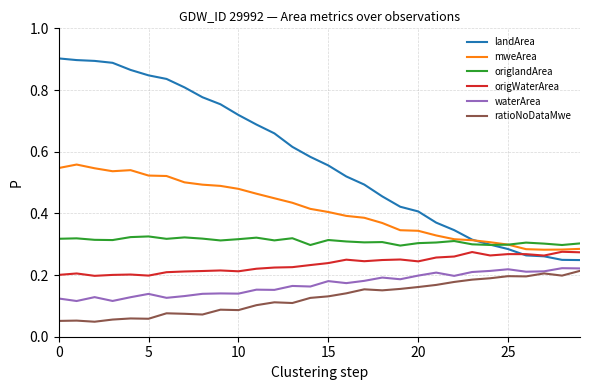

True or false: ratioNoDataMwe and origWaterArea cross at least once.

False